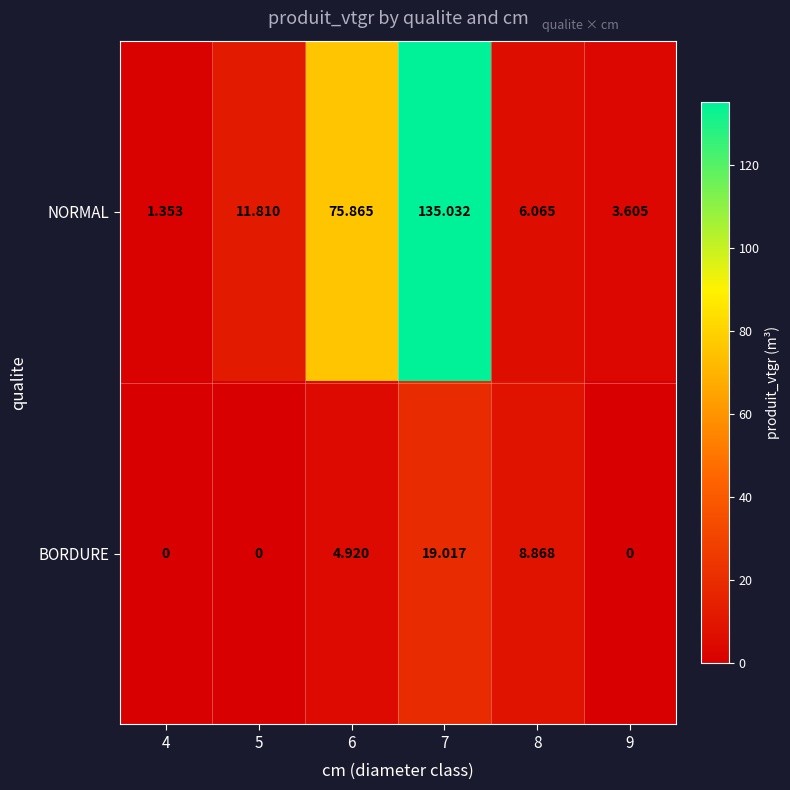

List the series in order of their peak value, lowest first.

BORDURE, NORMAL